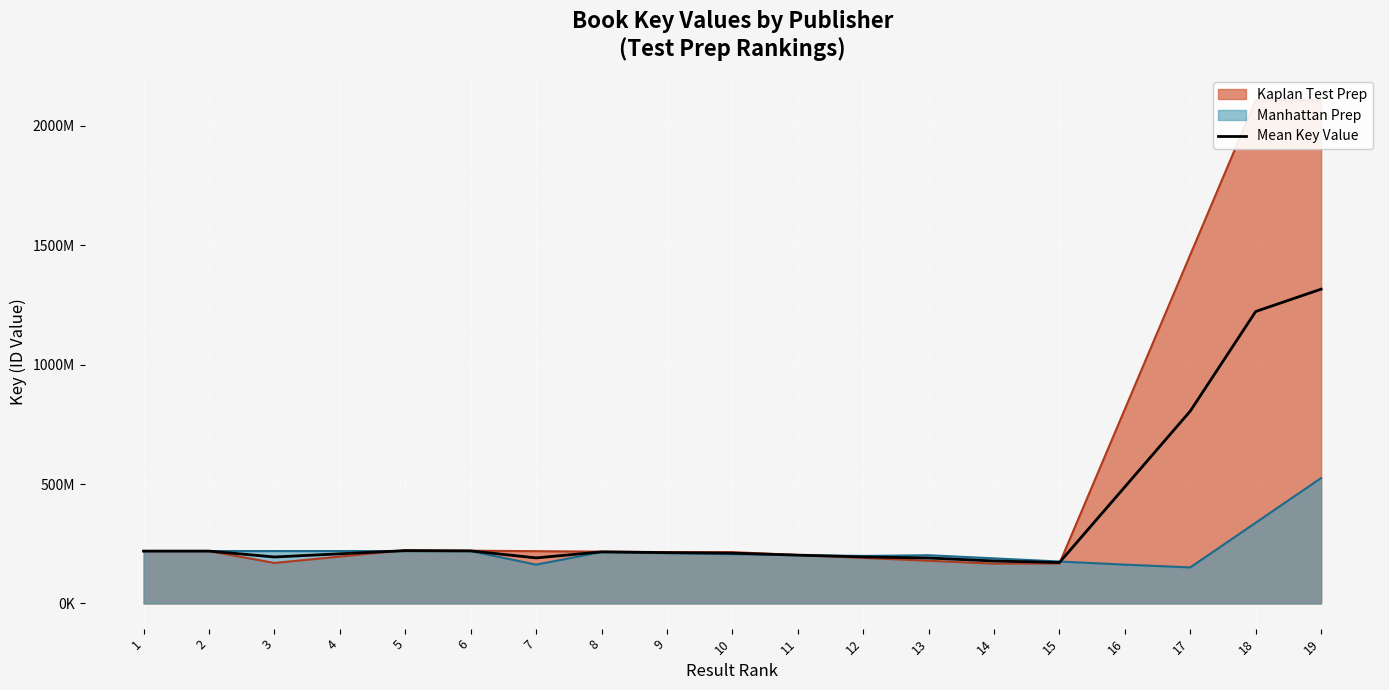

What is the difference between the second highest and minimum values?

1050967135.5